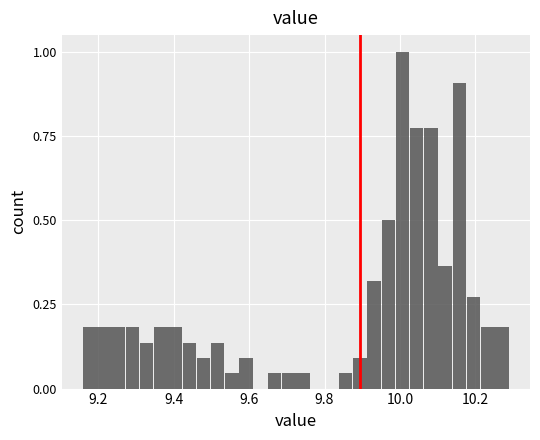

Read against the x-axis, roughly where is the centre of the tallest bar?

10.00